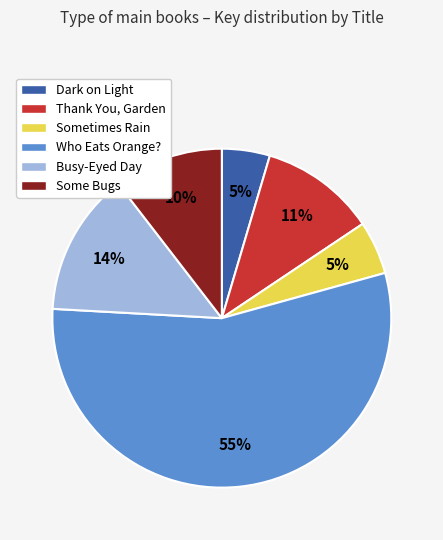

To the nearest percent, what portion does Dark on Light represent?

5%